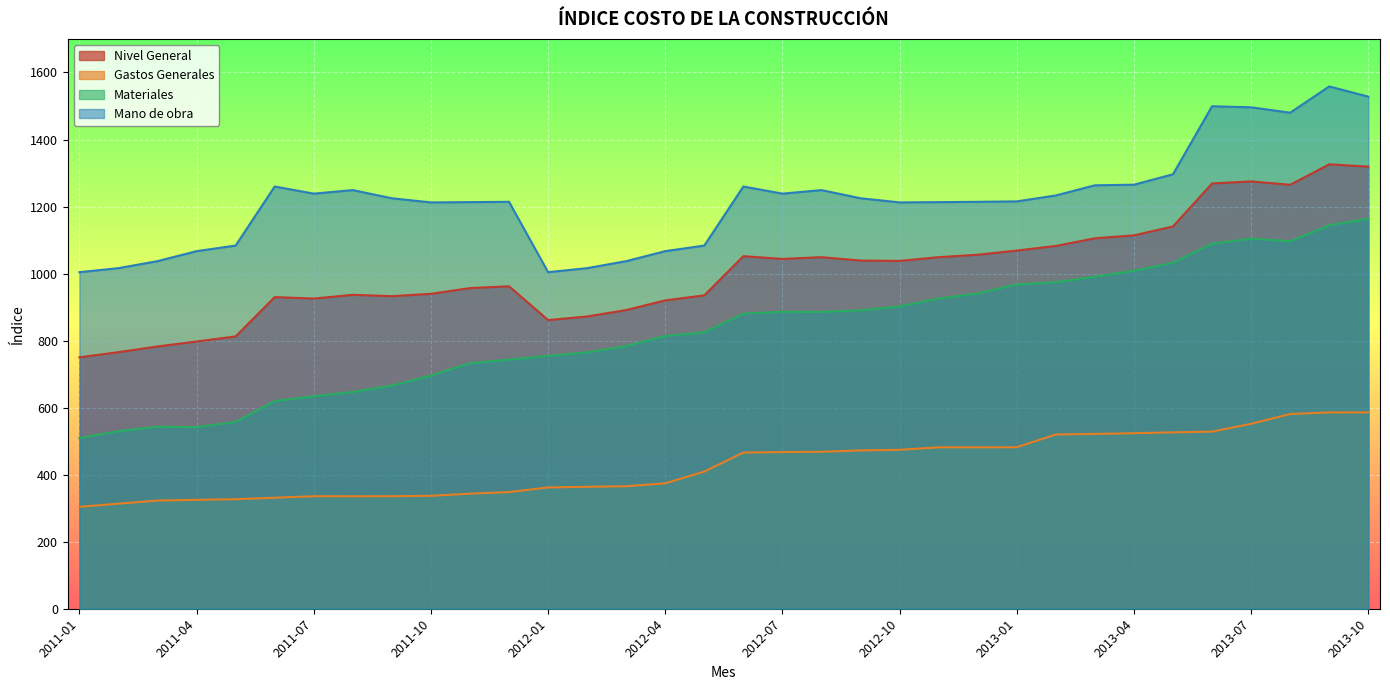

How many data points does each series have?

34